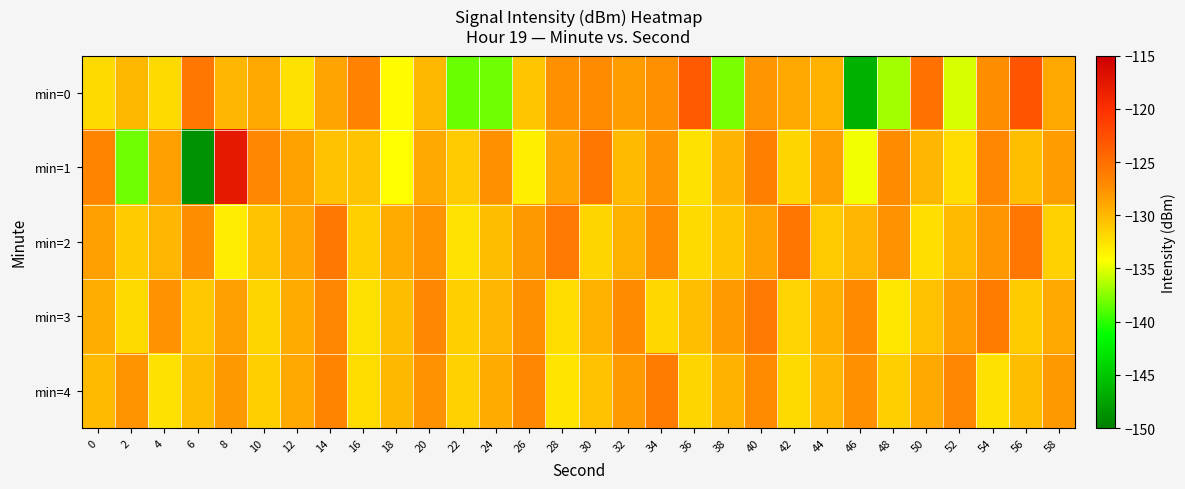

Reading right to left, transcribe all the data shown in this chart.

min=0: 58=-129.1	56=-123.0	54=-127.3	52=-135.3	50=-125.2	48=-136.8	46=-146.5	44=-129.6	42=-129.0	40=-128.0	38=-137.9	36=-123.4	34=-127.6	32=-128.3	30=-127.2	28=-127.5	26=-130.8	24=-138.2	22=-138.3	20=-129.9	18=-134.1	16=-126.5	14=-128.7	12=-132.5	10=-129.0	8=-129.9	6=-125.6	4=-132.1	2=-130.0	0=-132.1
min=1: 58=-128.3	56=-130.4	54=-126.8	52=-132.1	50=-129.9	48=-127.2	46=-134.6	44=-128.5	42=-131.8	40=-126.3	38=-129.7	36=-132.4	34=-127.9	32=-130.1	30=-125.6	28=-128.8	26=-133.2	24=-127.5	22=-131.0	20=-129.0	18=-134.2	16=-130.7	14=-130.5	12=-128.6	10=-126.9	8=-117.7	6=-148.7	4=-128.4	2=-138.2	0=-126.7
min=2: 58=-131.5	56=-125.6	54=-127.9	52=-130.1	50=-132.3	48=-127.7	46=-129.9	44=-131.1	42=-125.4	40=-128.6	38=-130.8	36=-132.0	34=-127.3	32=-129.5	30=-131.7	28=-125.9	26=-128.1	24=-130.3	22=-132.6	20=-127.8	18=-129.2	16=-131.4	14=-125.7	12=-128.9	10=-130.6	8=-133.1	6=-127.4	4=-129.8	2=-131.2	0=-128.5
min=3: 58=-129.0	56=-131.2	54=-126.0	52=-128.3	50=-130.5	48=-132.8	46=-127.1	44=-129.4	42=-131.6	40=-125.9	38=-128.2	36=-130.4	34=-131.9	32=-127.3	30=-129.6	28=-132.1	26=-127.5	24=-129.8	22=-131.3	20=-127.0	18=-130.2	16=-132.4	14=-126.8	12=-129.1	10=-131.7	8=-128.4	6=-130.9	4=-127.6	2=-132.0	0=-129.3
min=4: 58=-128.0	56=-130.2	54=-132.5	52=-126.8	50=-129.0	48=-131.3	46=-127.5	44=-129.8	42=-132.0	40=-127.3	38=-129.5	36=-131.8	34=-126.0	32=-128.2	30=-130.5	28=-132.7	26=-127.0	24=-129.2	22=-131.5	20=-127.7	18=-130.0	16=-132.2	14=-126.7	12=-129.0	10=-131.3	8=-128.0	6=-130.3	4=-132.5	2=-127.8	0=-130.1